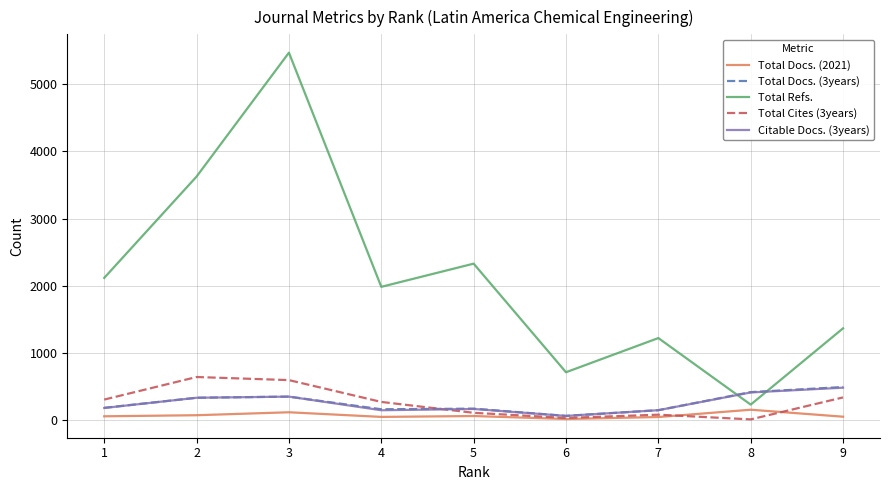

Which series has the largest total across all categories?

Total Refs.